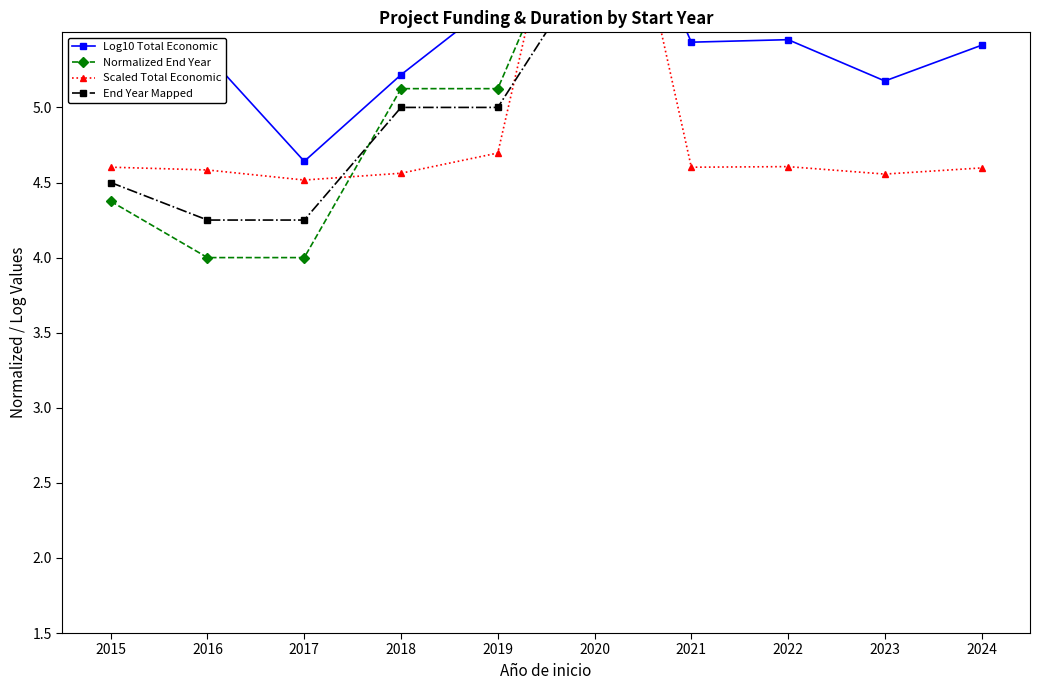

At which category does the chart reach its minimum across all series?

2016